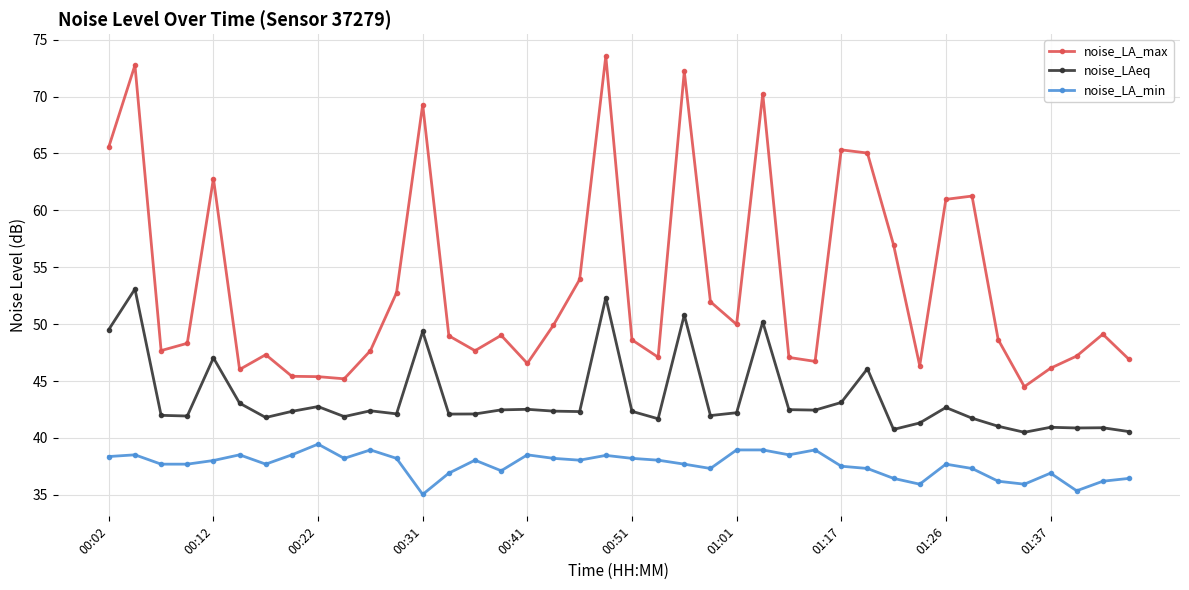

List the series in order of their overall mean, highest first.

noise_LA_max, noise_LAeq, noise_LA_min